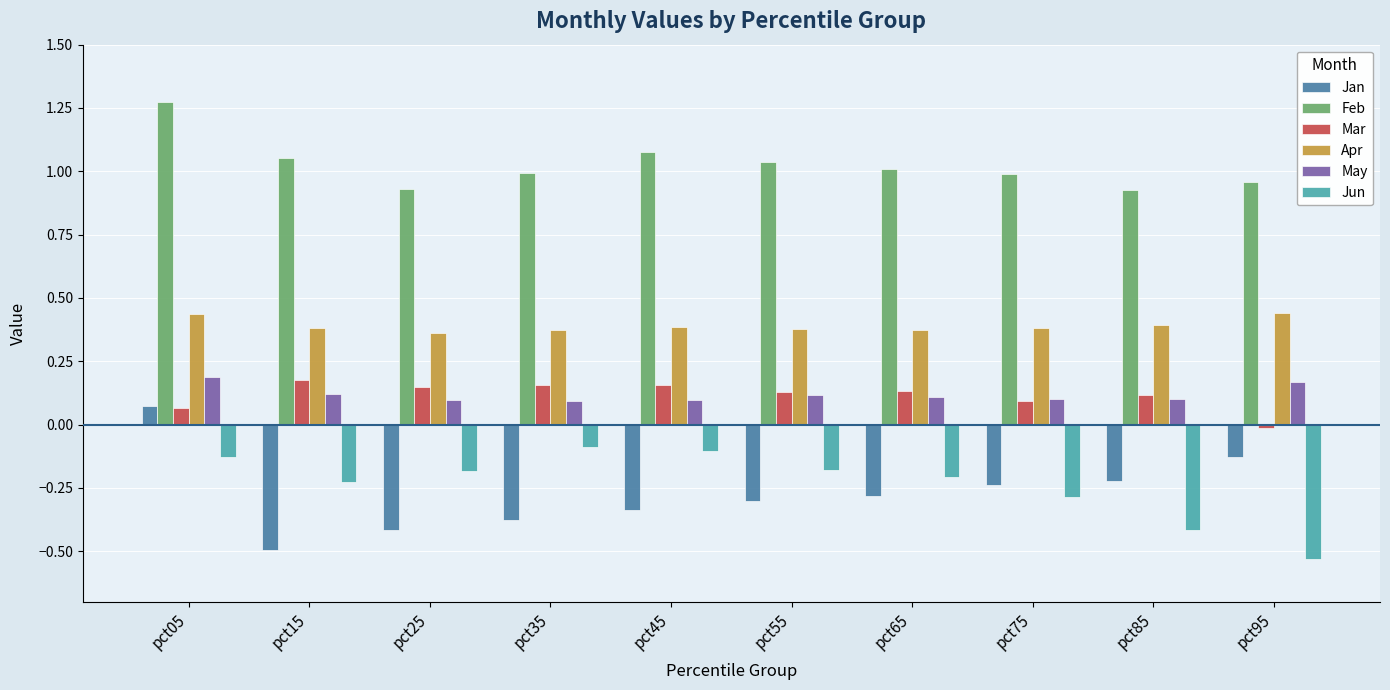

Is it true that Jan equals -0.1 at pct85?

False